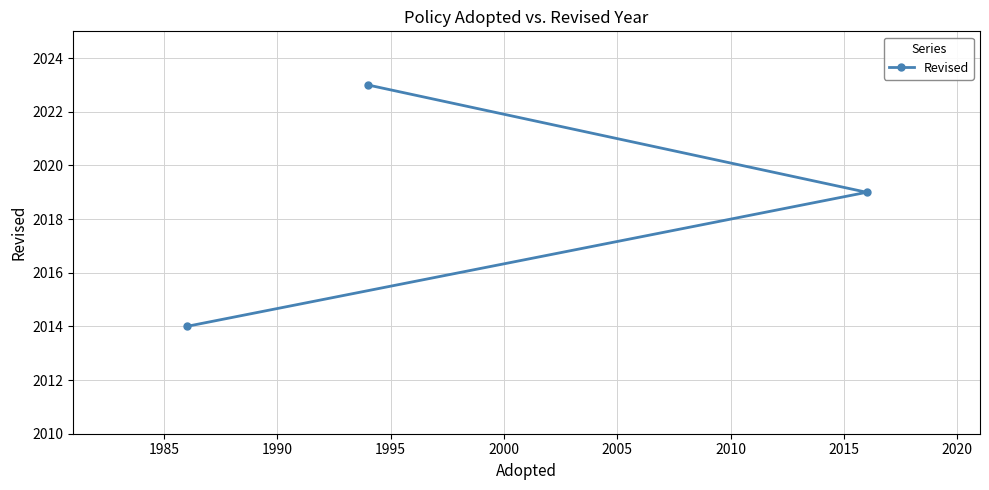

What is the greatest value displayed?

2023